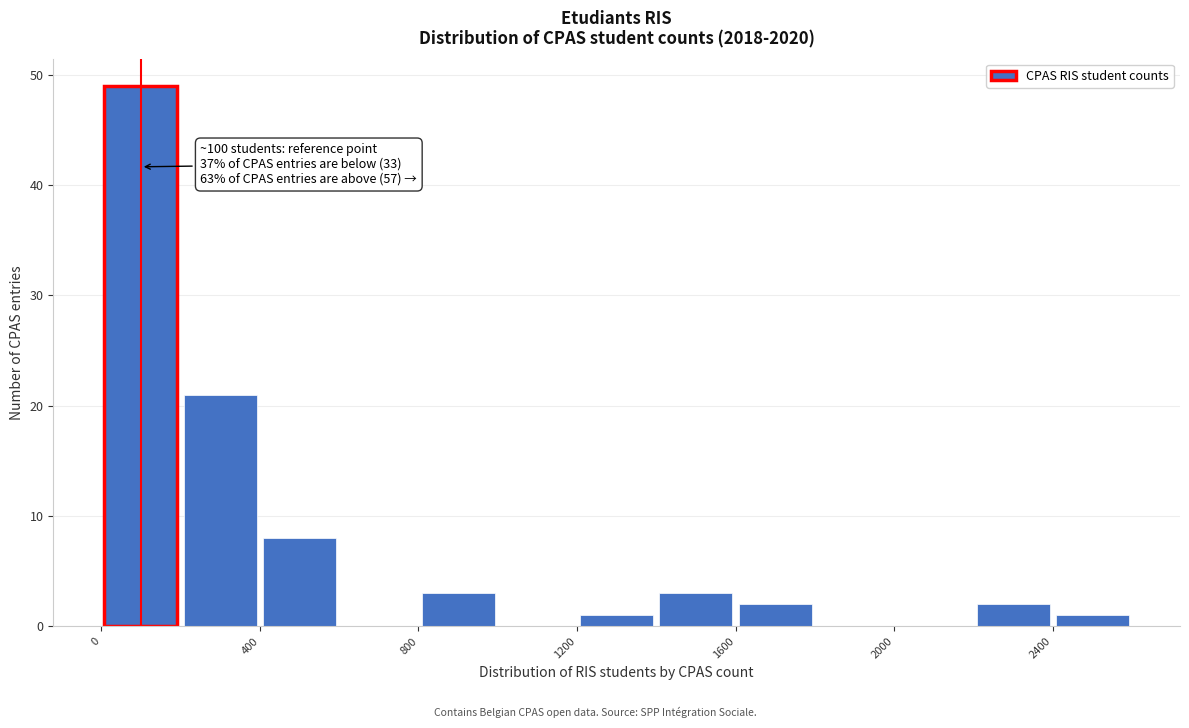

Which range on the x-axis has the tallest bar?

0 to 200